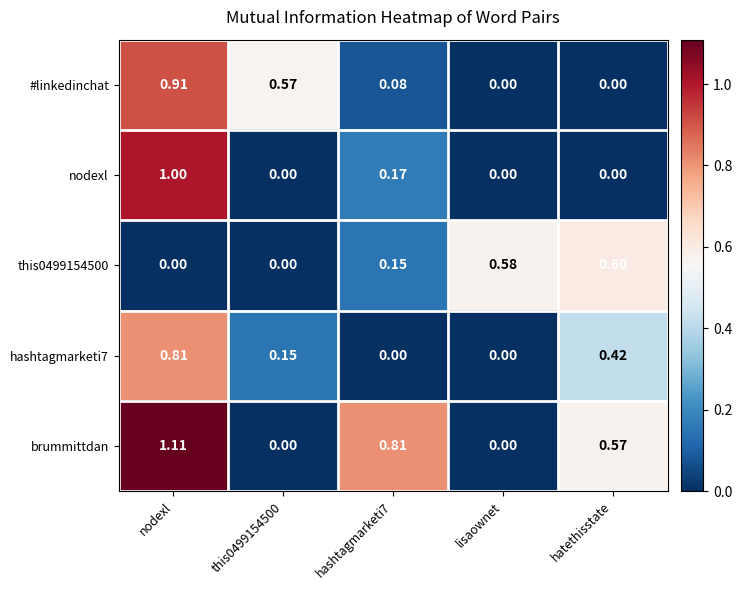

At which category is the sum across all series the highest?

nodexl